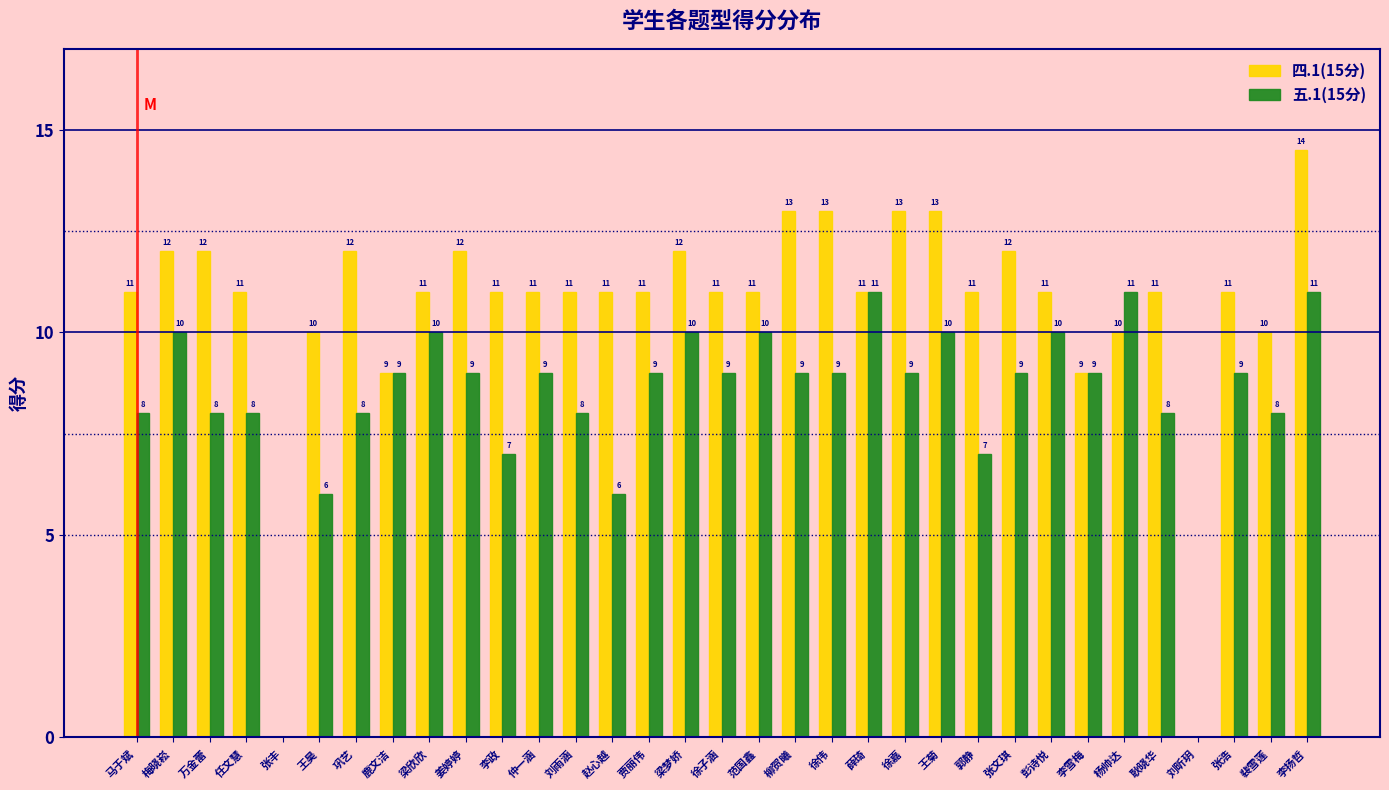

The 五.1(15分) series shows 10.0 at 梁欣欣. True or false?

True